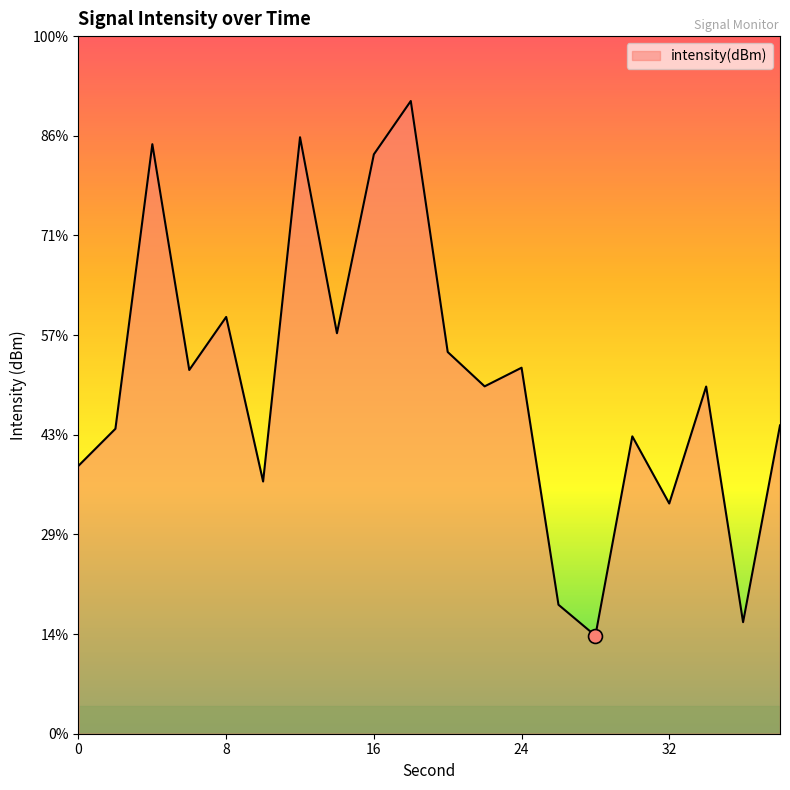

Where does the data first go above -126?

4